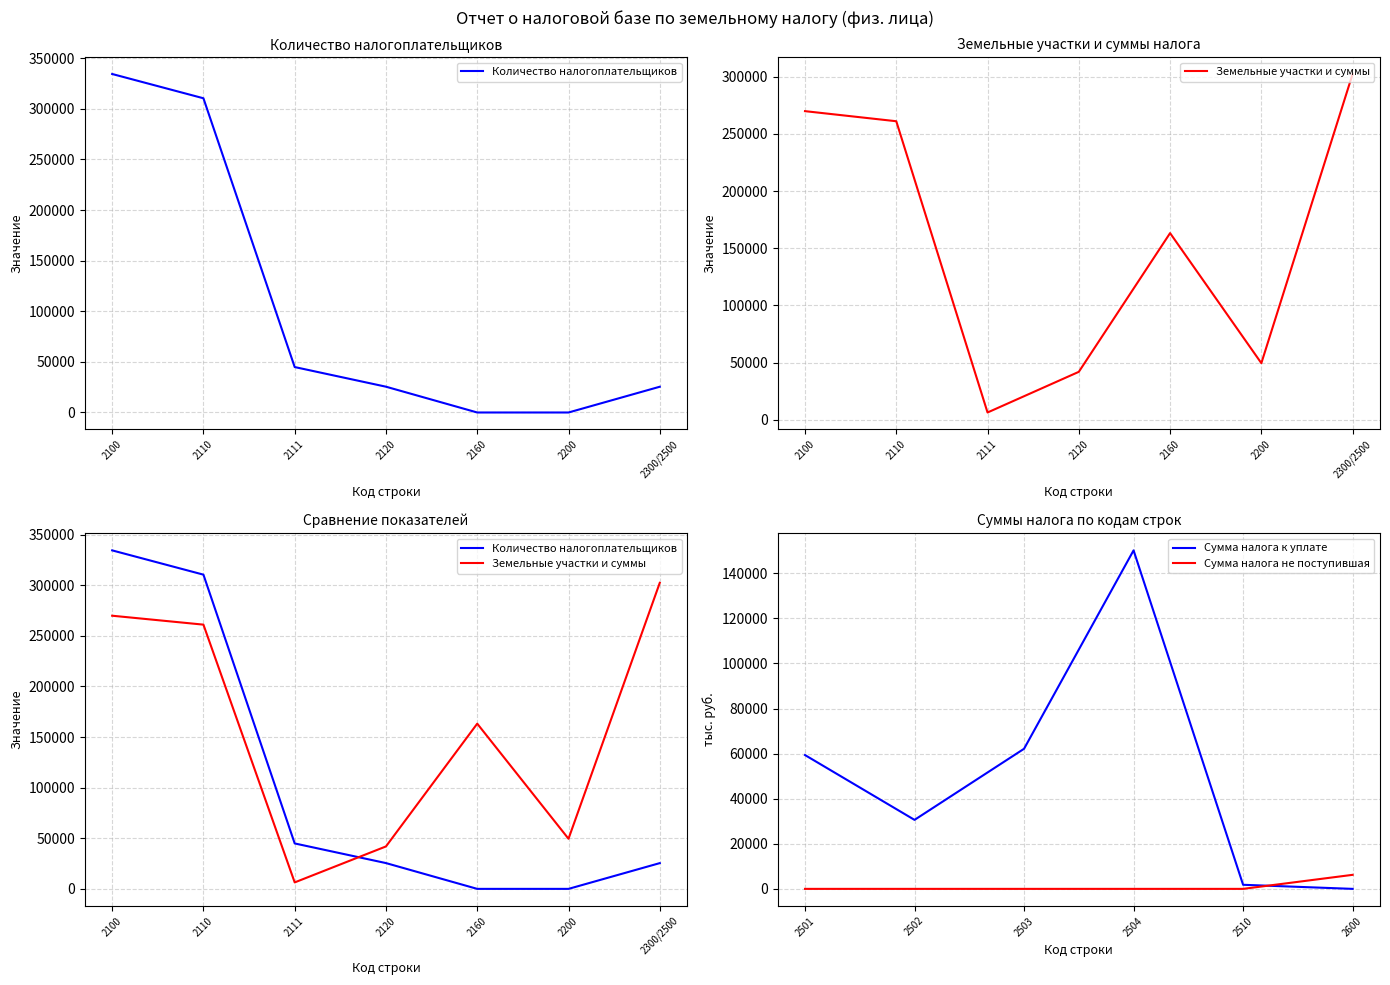

What is the difference between the maximum and second lowest values in the Количество налогоплательщиков series?

334360